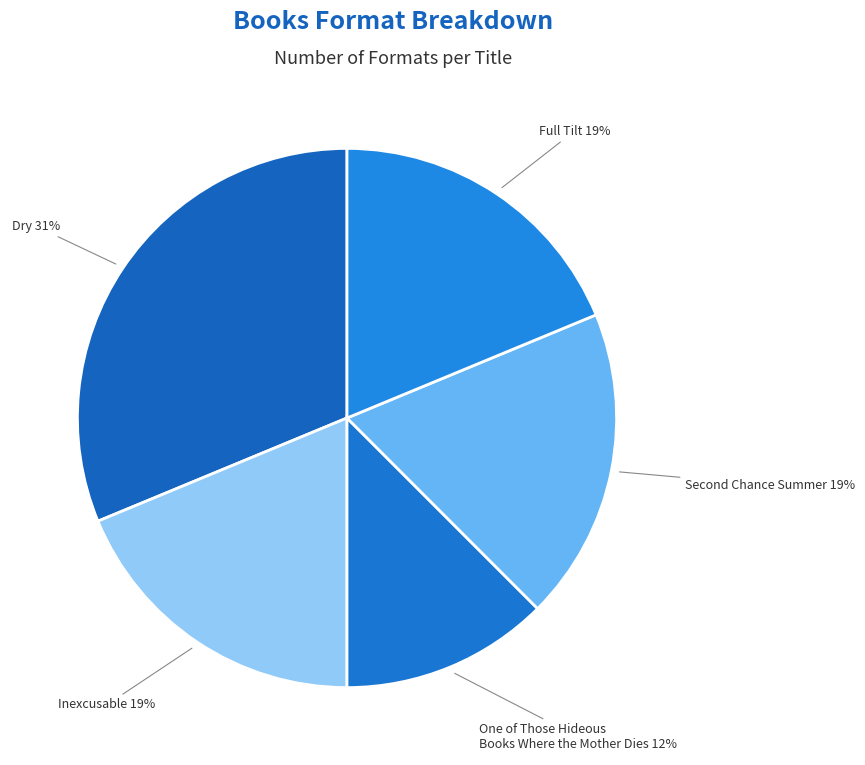

Count the number of slices in the pie.

5